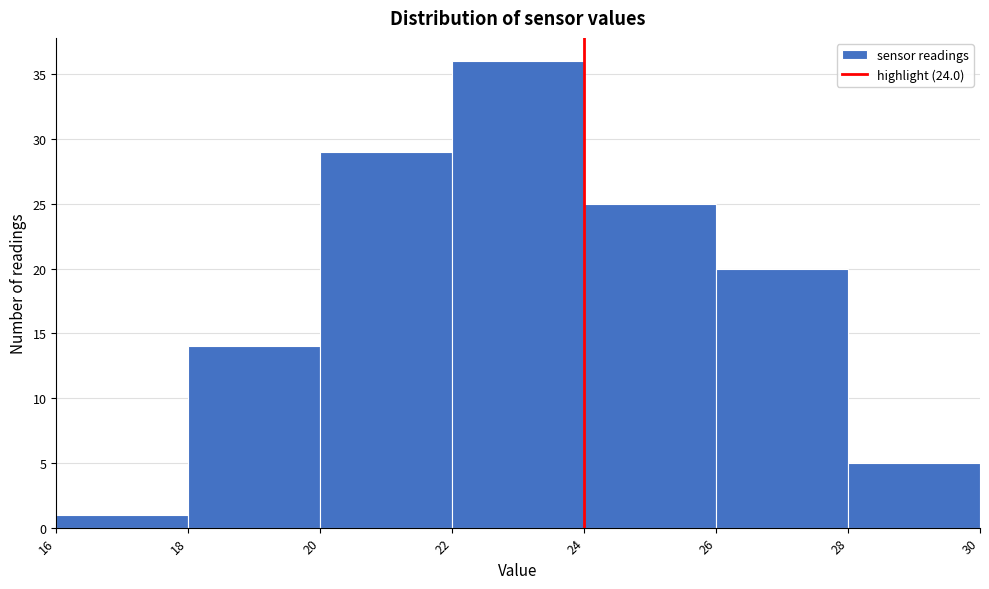

Over which range of the x-axis is the bar tallest?

22 to 24